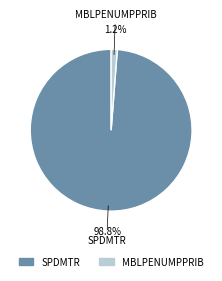

Is there any slice that represents more than half of the pie?

Yes